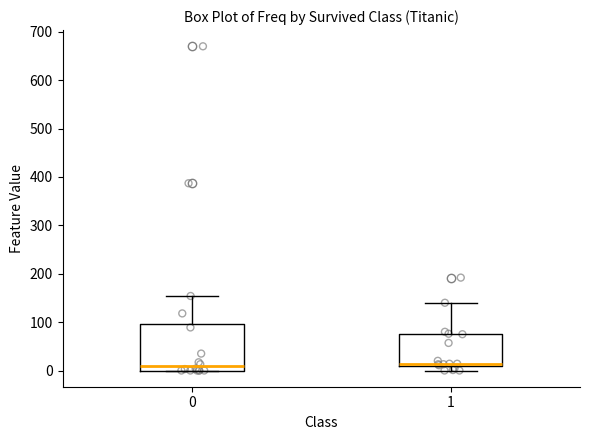

Which box is the tallest, from its lower edge to its upper edge?

0